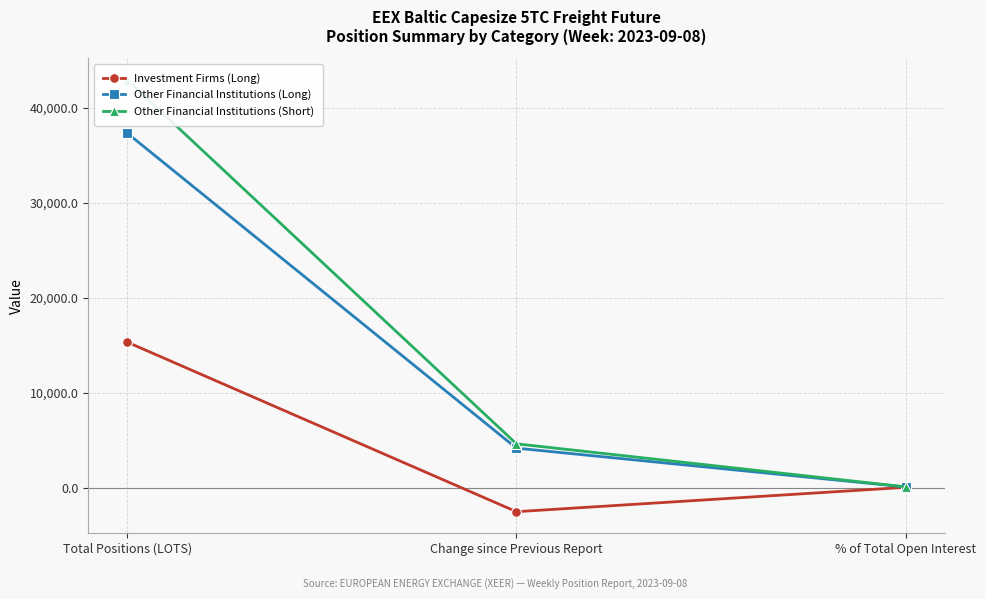

What is the value of the Investment Firms (Long) point at the 1st from the left?

15324.5